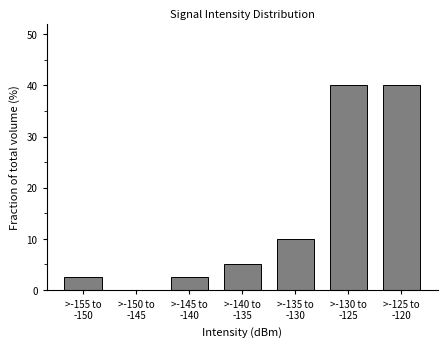

What is the sum of all values?

100.0